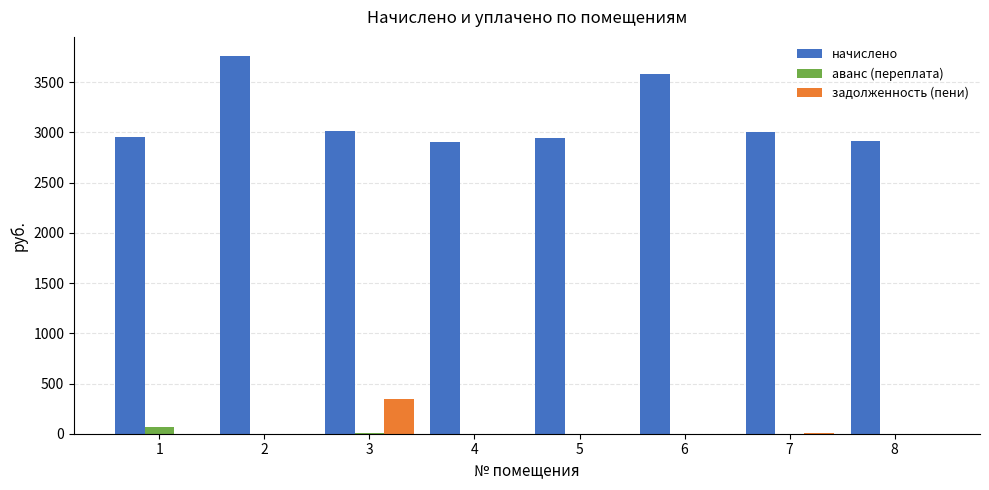

What is the sum of all начислено values?

25085.4